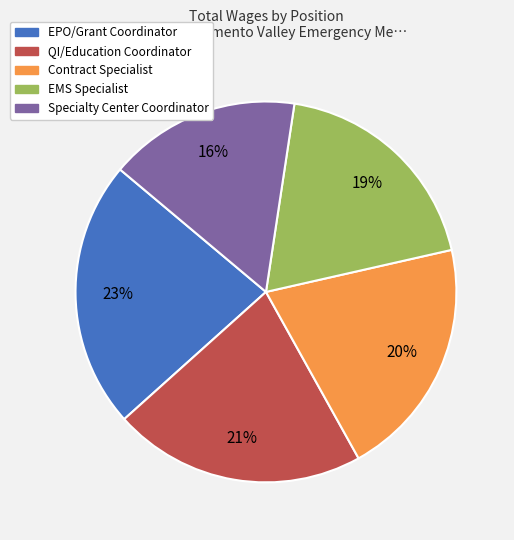

Do EPO/Grant Coordinator and QI/Education Coordinator together represent more than half of the pie?

No